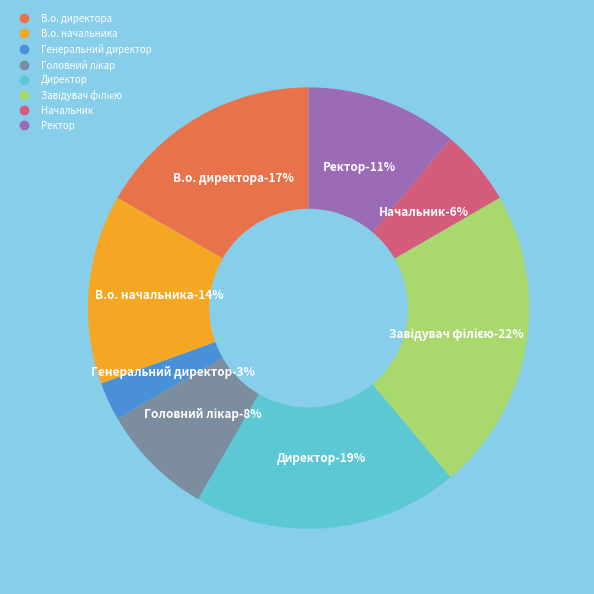

Does Головний лікар account for over 50% of the chart?

No